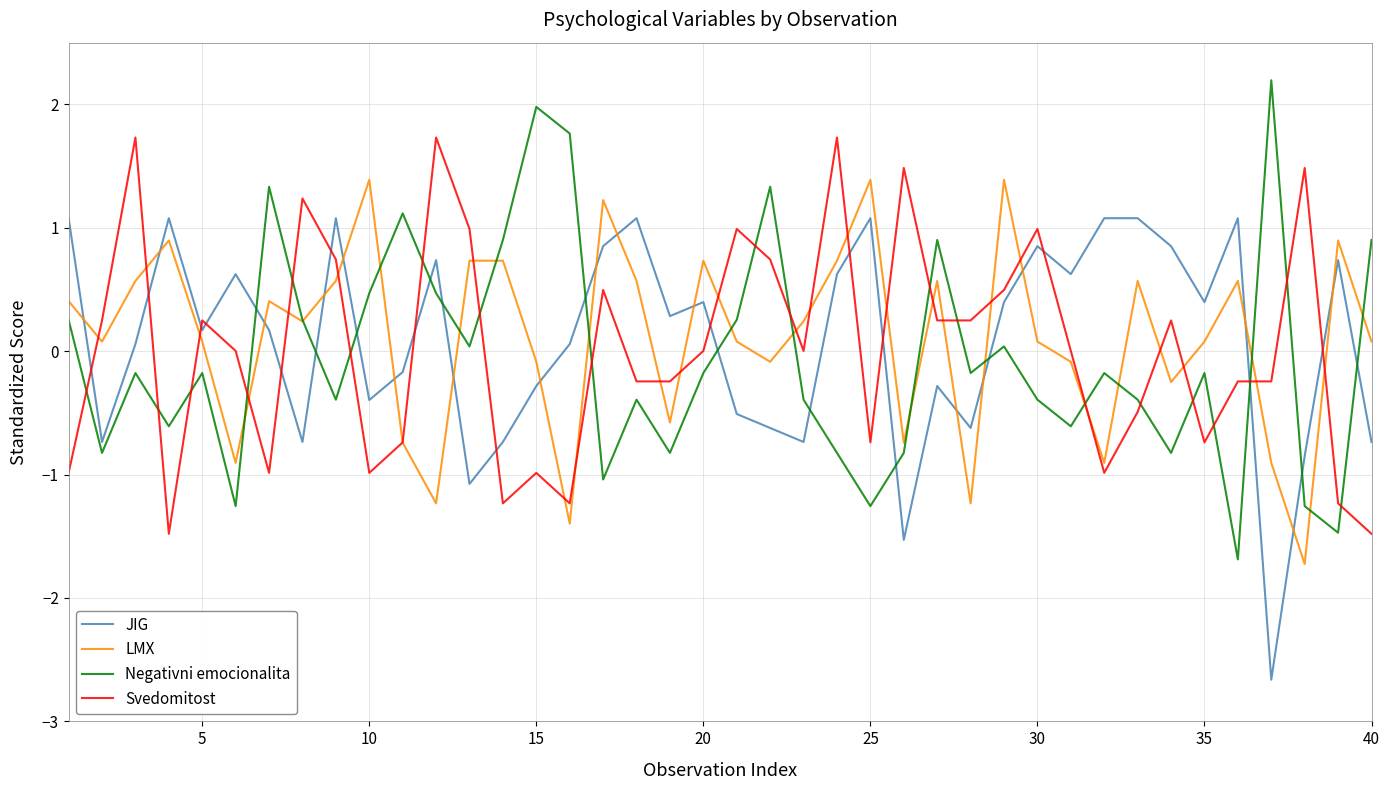

What are all the series names shown in the legend?

JIG, LMX, Negativni emocionalita, Svedomitost